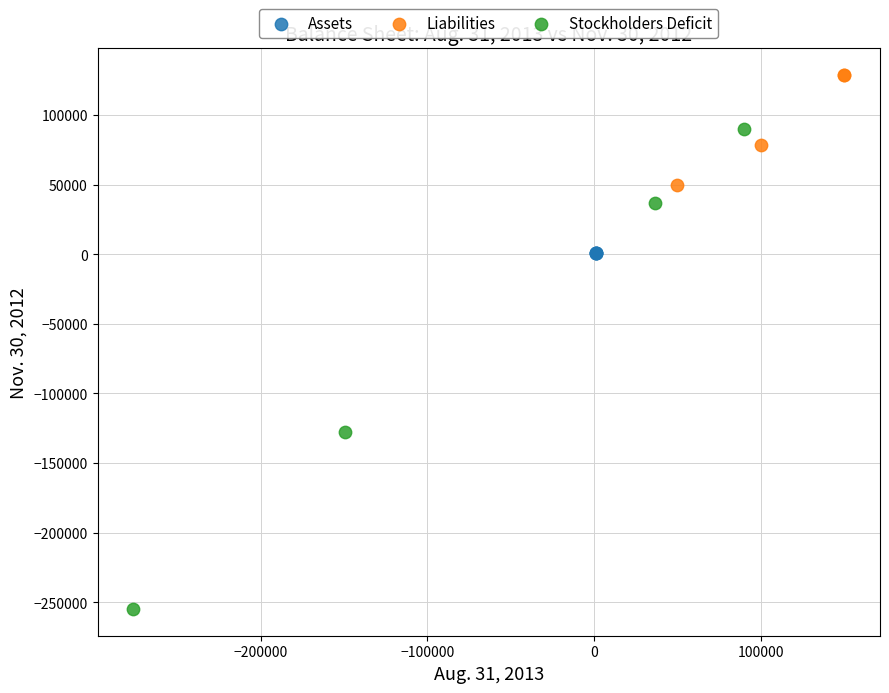

Which series reaches the maximum Y coordinate?

Liabilities